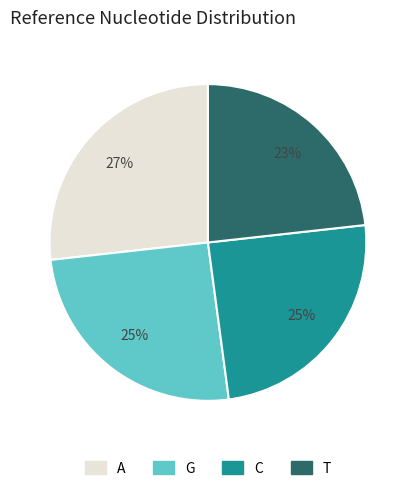

What is the smallest slice in the pie chart?

T